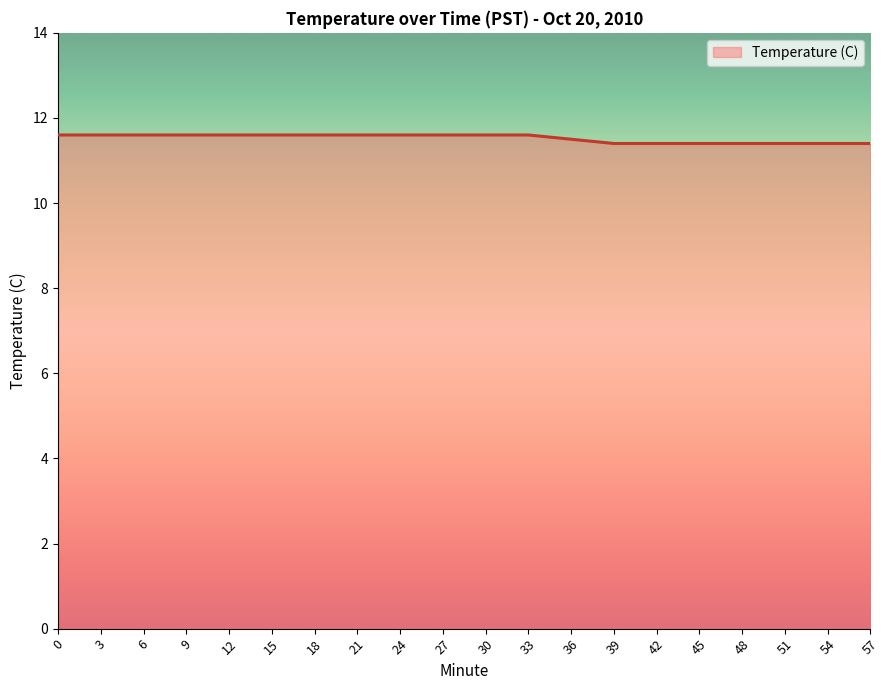

What is the minimum value shown in the chart?

11.4